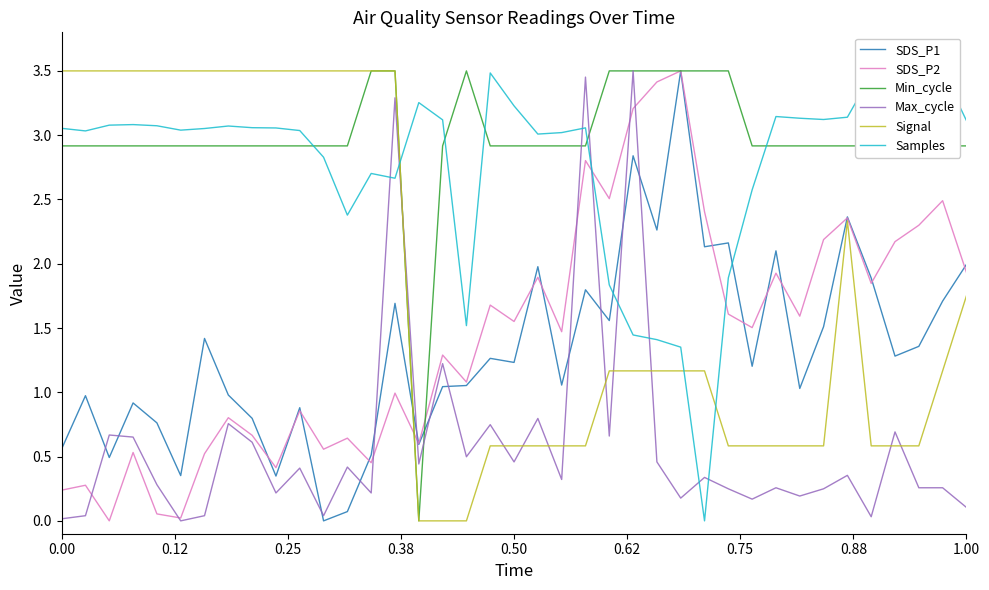

The SDS_P2 series shows 0.4 at 0.50. True or false?

False